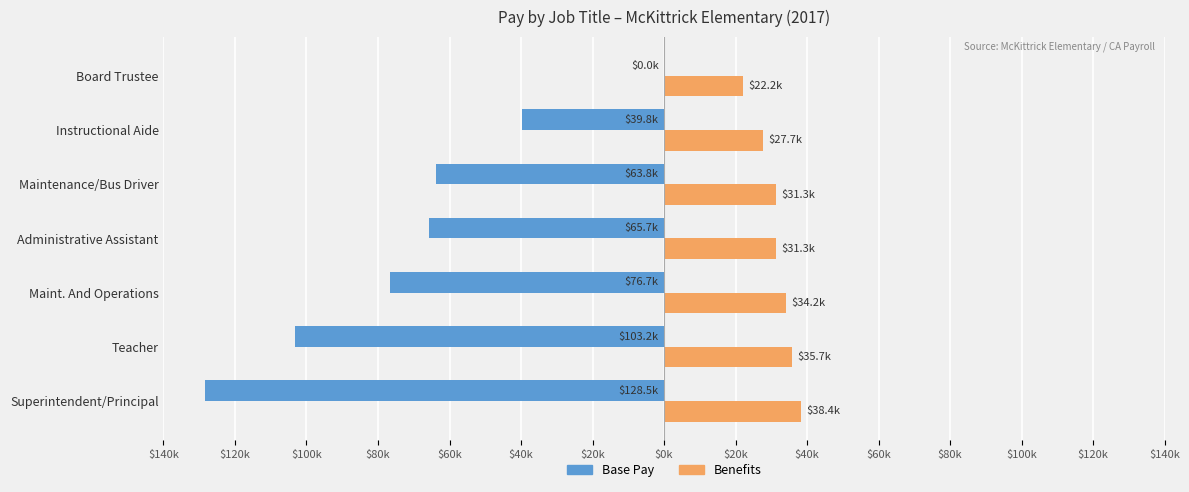

What are all the series names shown in the legend?

Base Pay, Benefits